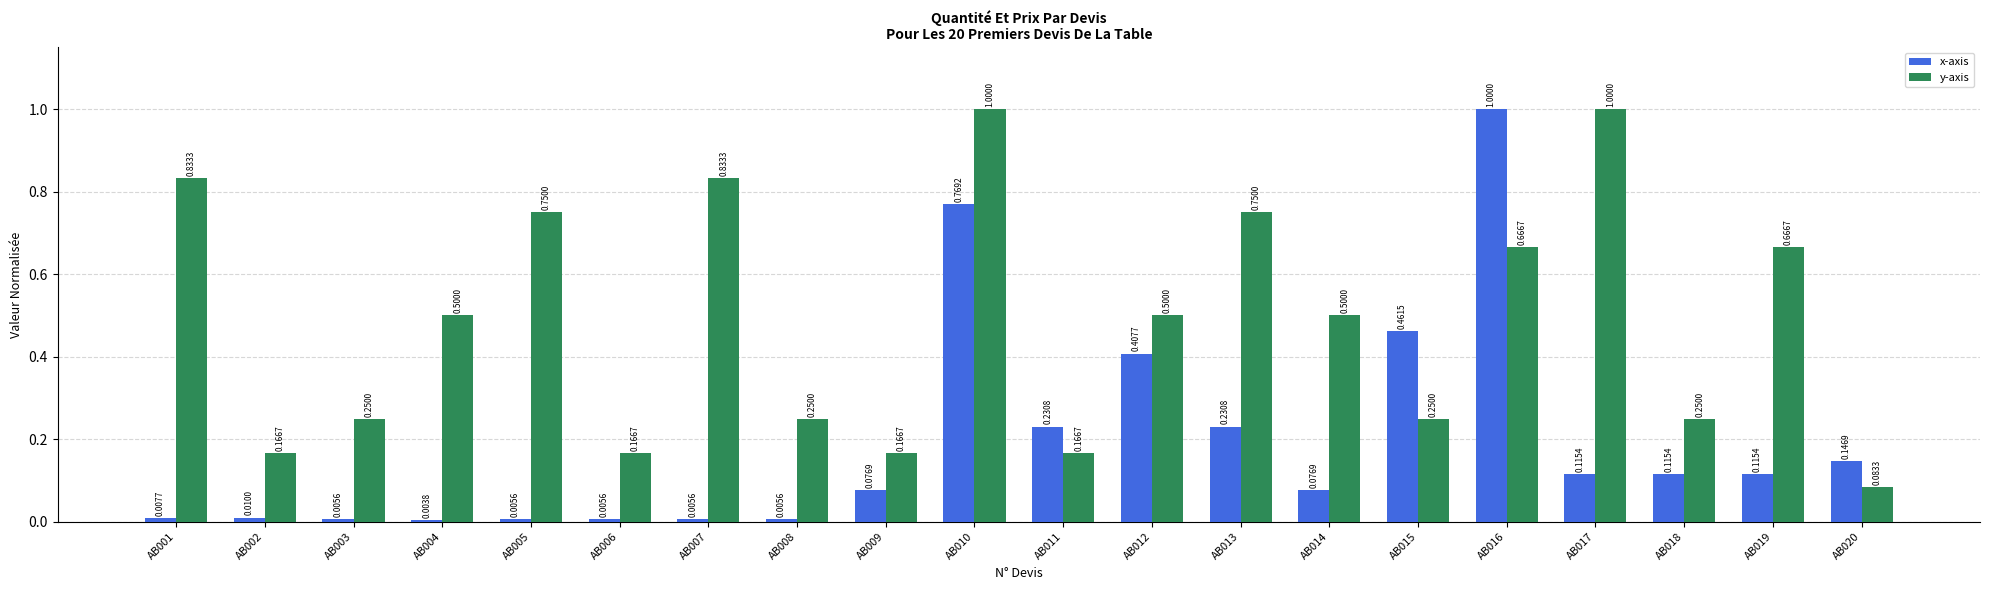

List the series in order of their overall mean, highest first.

y-axis, x-axis